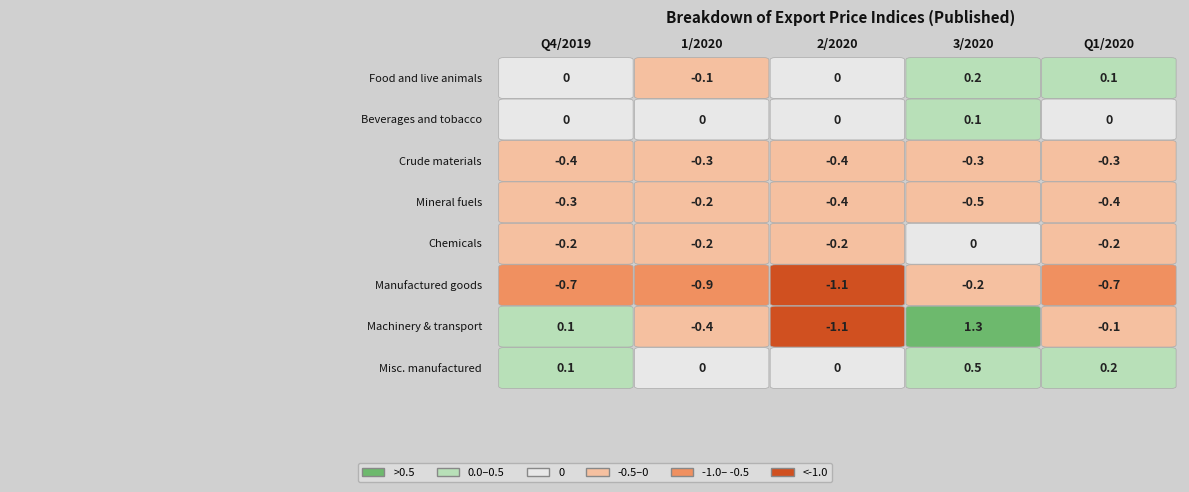

Count the number of categories in the chart.

5